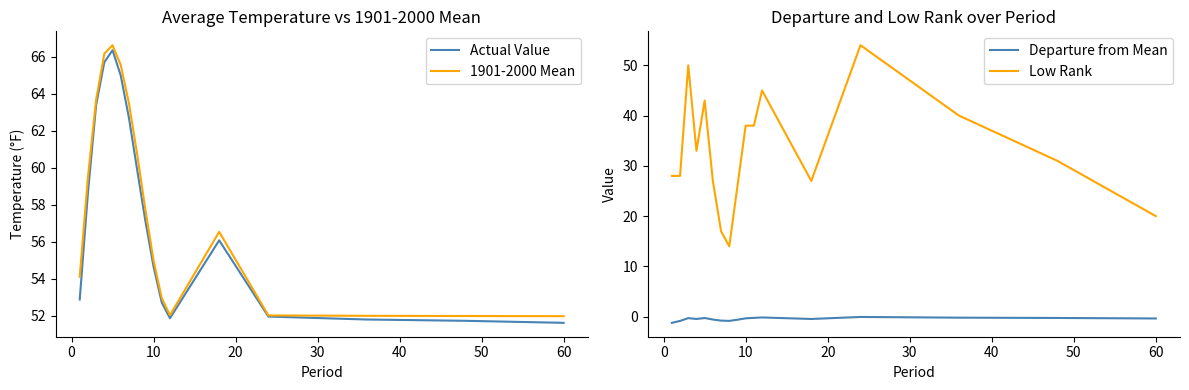

How many distinct data groups are displayed?

4